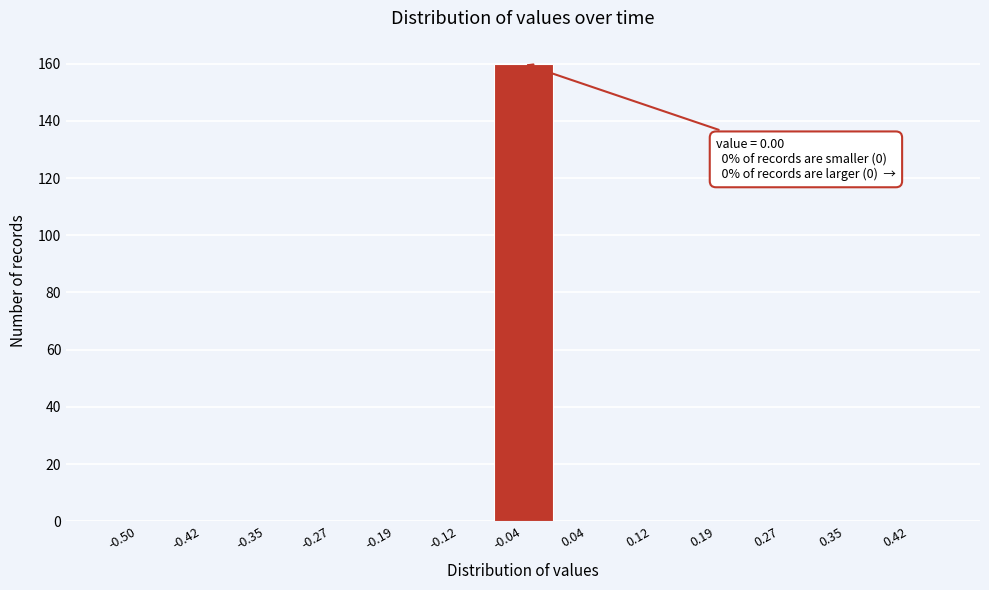

Reading right to left, list all the values displayed in this chart.

0.42=0	0.35=0	0.27=0	0.19=0	0.12=0	0.04=0	-0.04=160	-0.12=0	-0.19=0	-0.27=0	-0.35=0	-0.42=0	-0.50=0